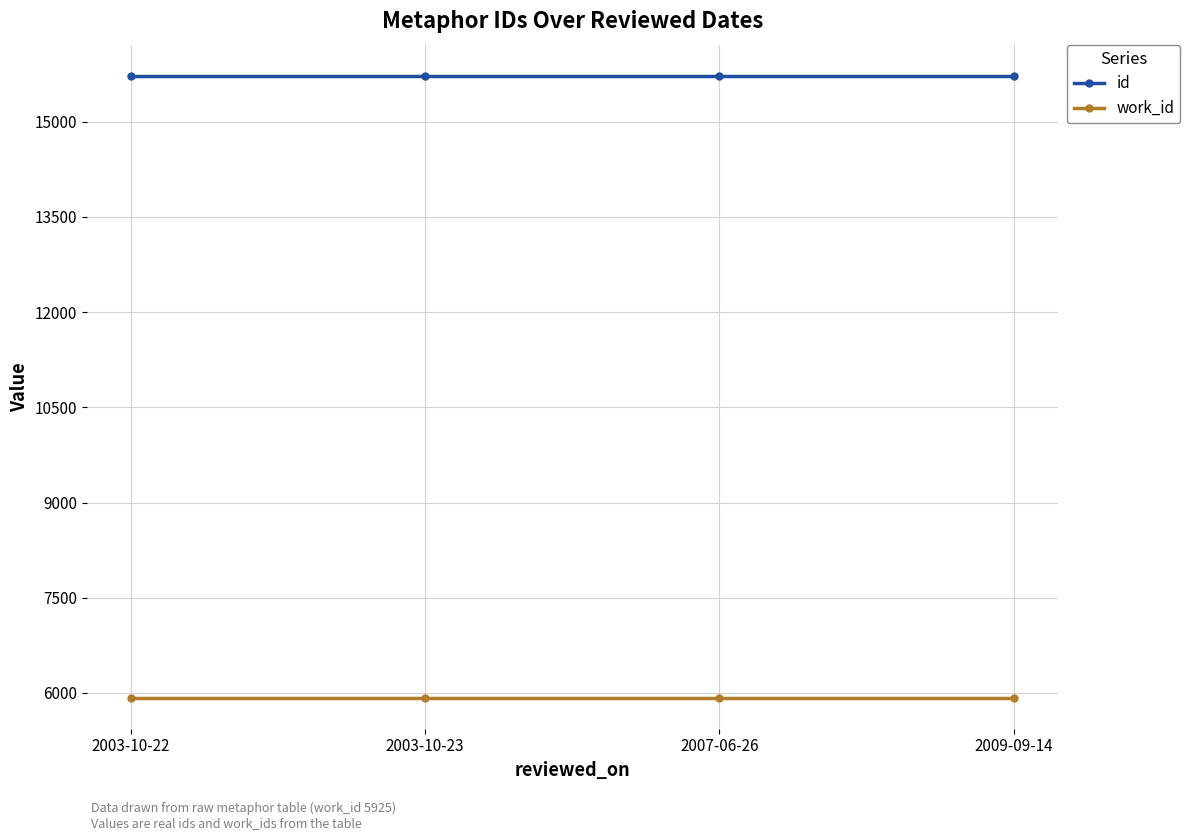

Is the value of work_id at 2003-10-22 greater than the value of id at 2009-09-14?

No